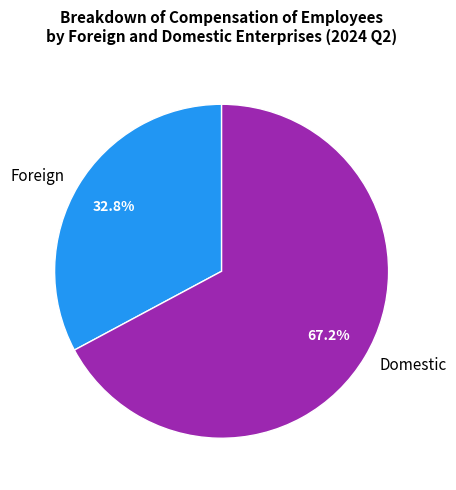

Approximately how many times larger is the value at Foreign compared to Domestic?

0.5